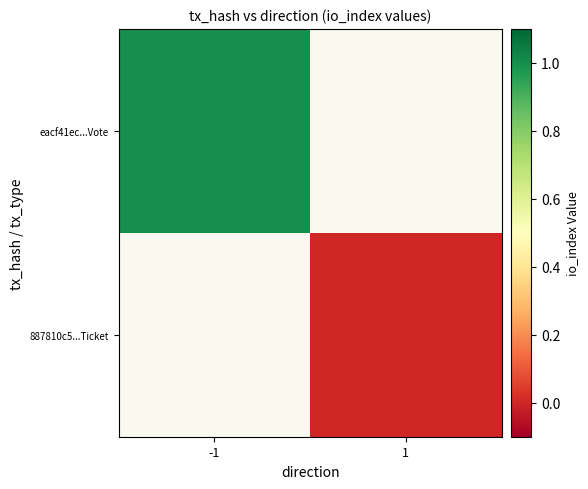

Which category has the lowest value in the eacf41ec...Vote series?

-1